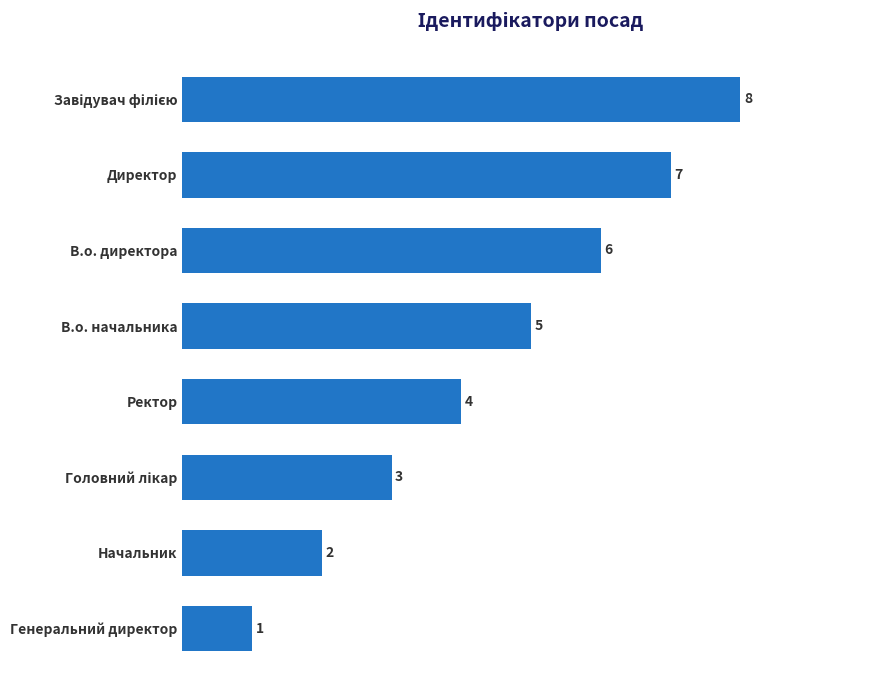

Read the value at Ректор.

4